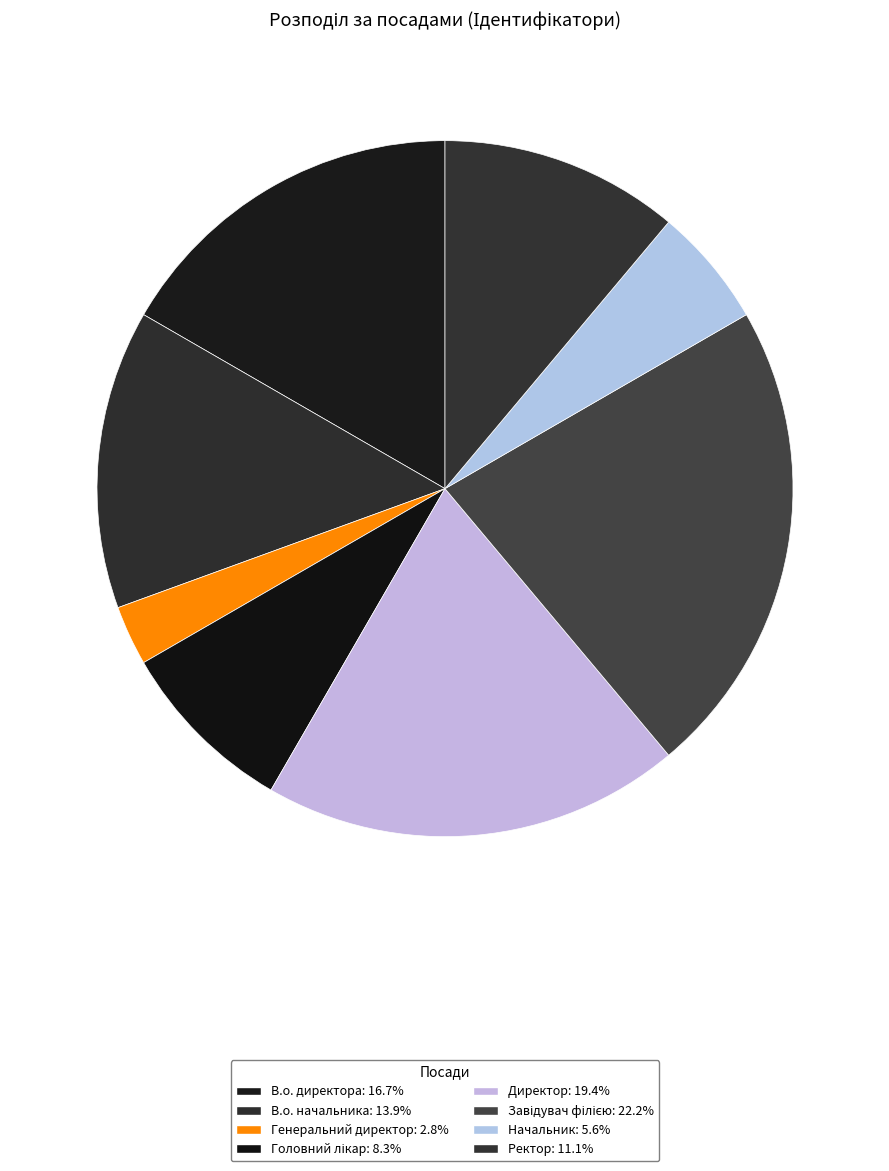

What percentage is the В.о. начальника slice, to the nearest percent?

14%